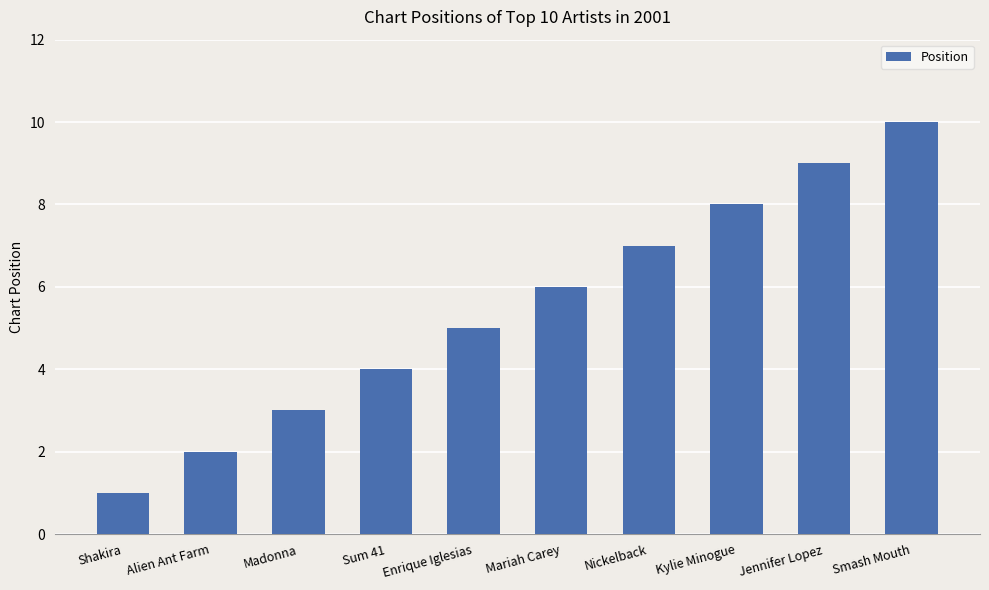

List the labels in order of value, largest first.

Smash Mouth, Jennifer Lopez, Kylie Minogue, Nickelback, Mariah Carey, Enrique Iglesias, Sum 41, Madonna, Alien Ant Farm, Shakira